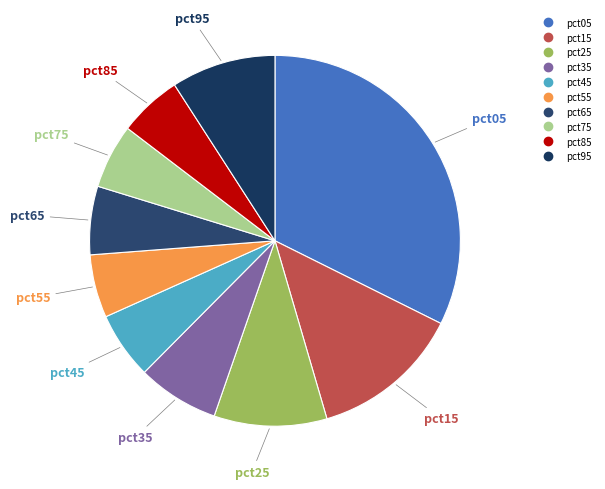

The pct95 slice represents 9% of the pie. True or false?

True